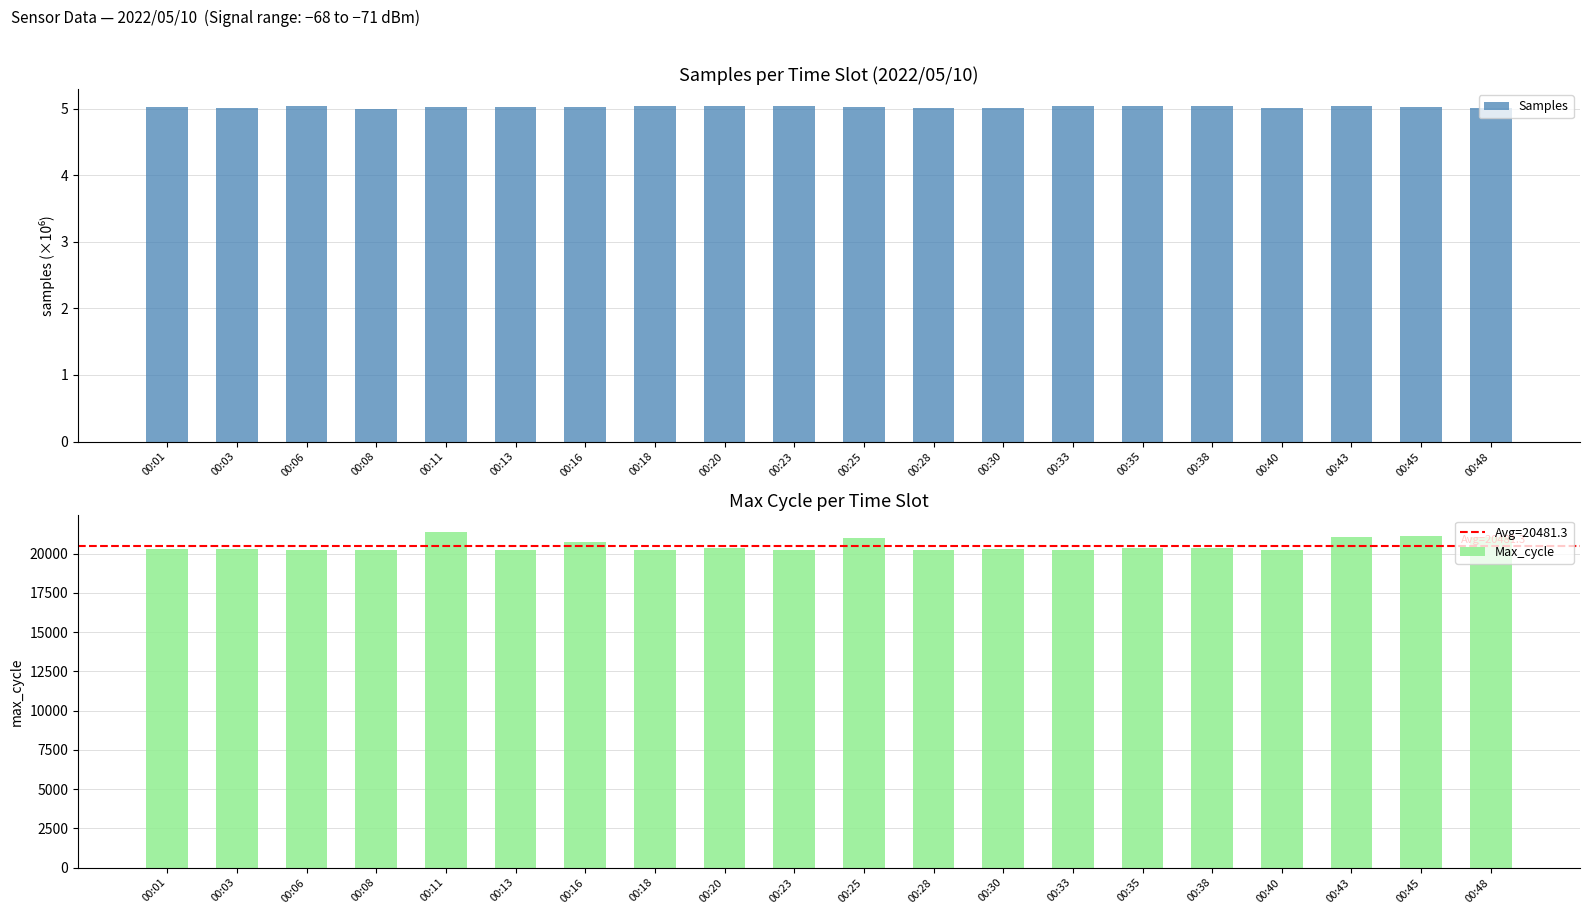

What is the smallest value displayed?

5.0